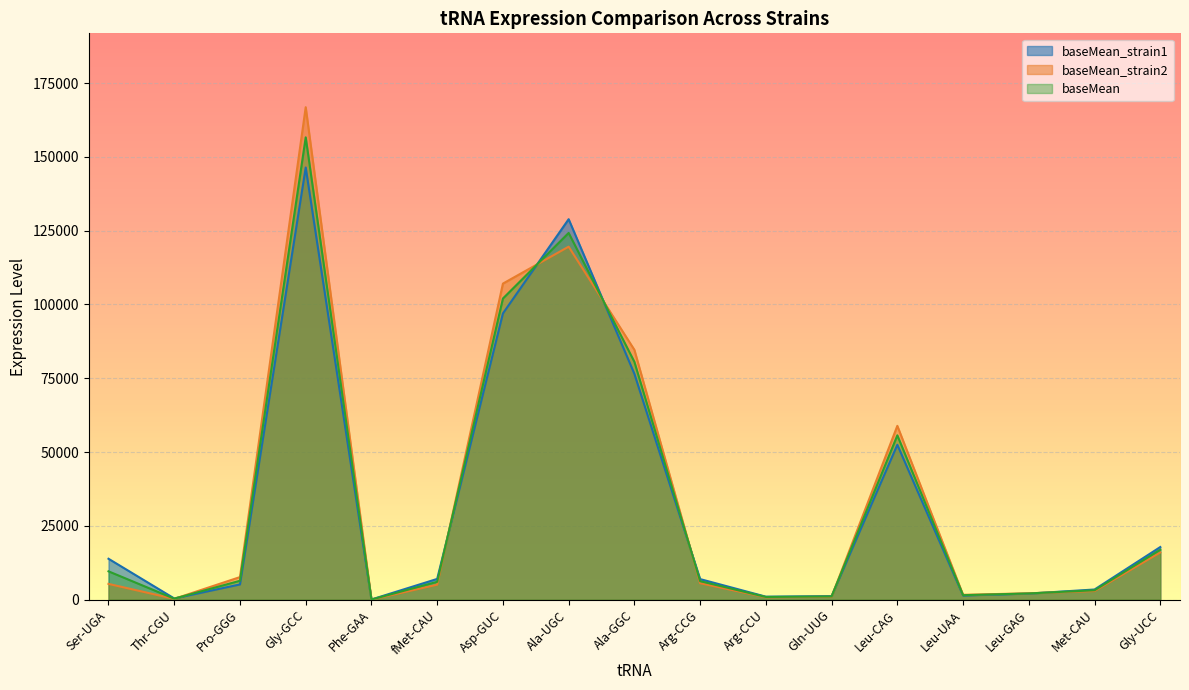

What is the difference between the baseMean_strain2 values at Ala-UGC and Ser-UGA?

114255.8